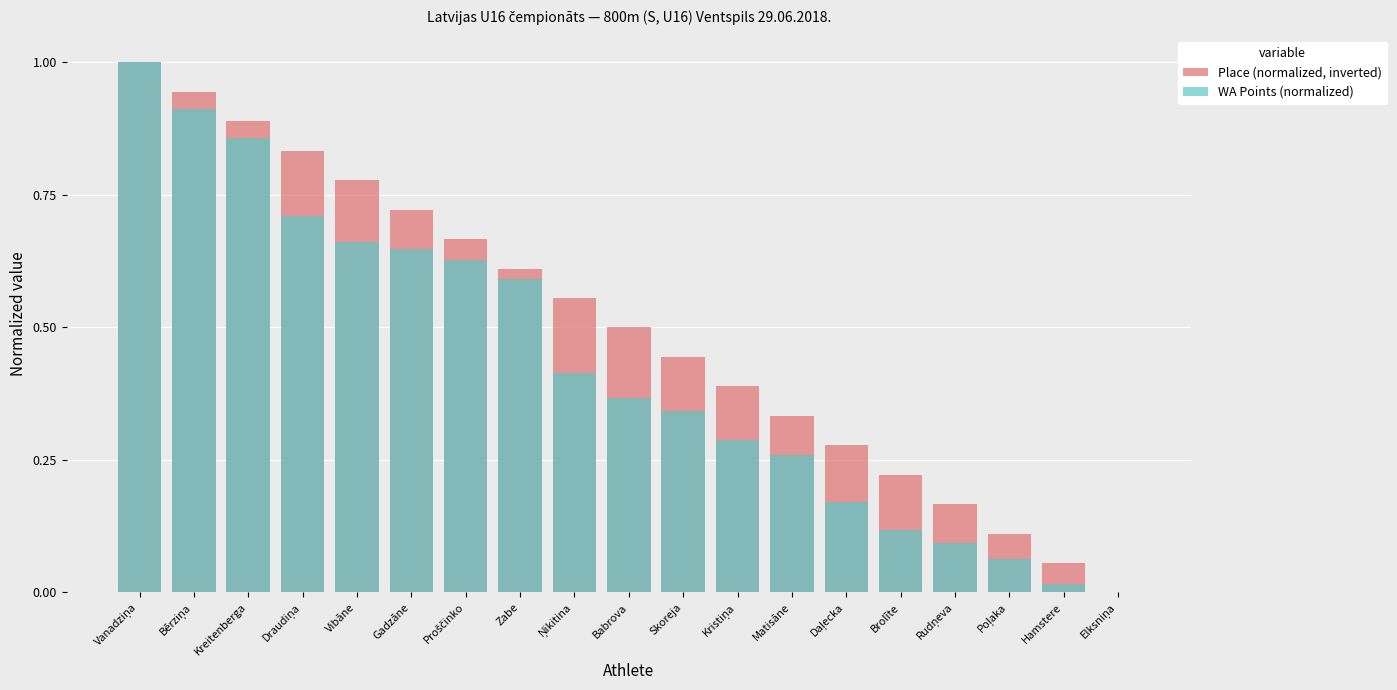

Which series changed the most between Zabe and Hamstere?

WA Points (normalized)